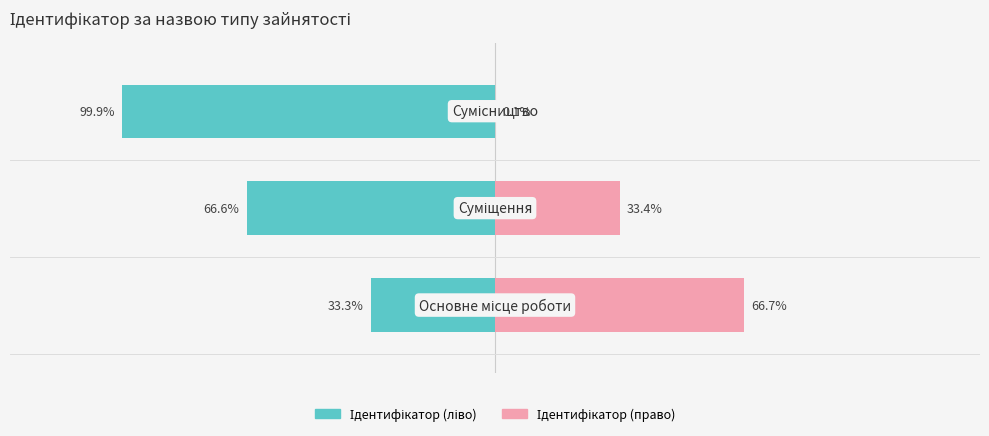

True or false: Ідентифікатор (ліво) has a value of -103.7 at 1.

False